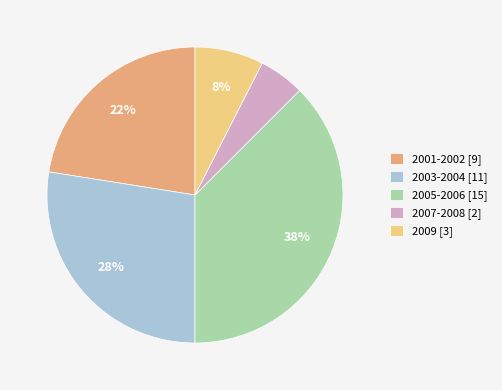

Approximately how many times larger is the value at 2005-2006 [15] compared to 2001-2002 [9]?

1.7